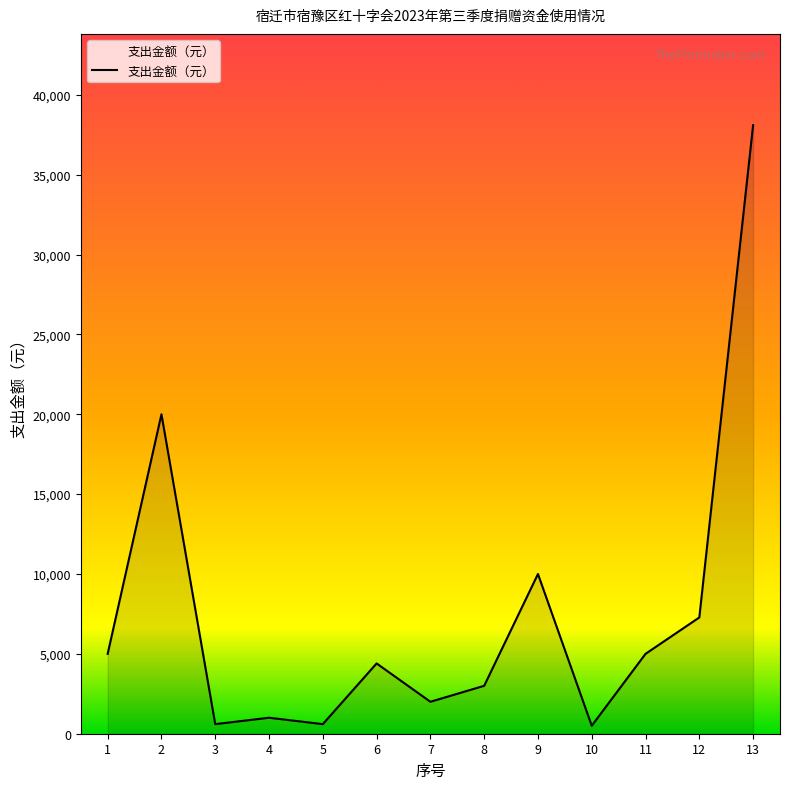

At which category does the data reach its first local valley?

3